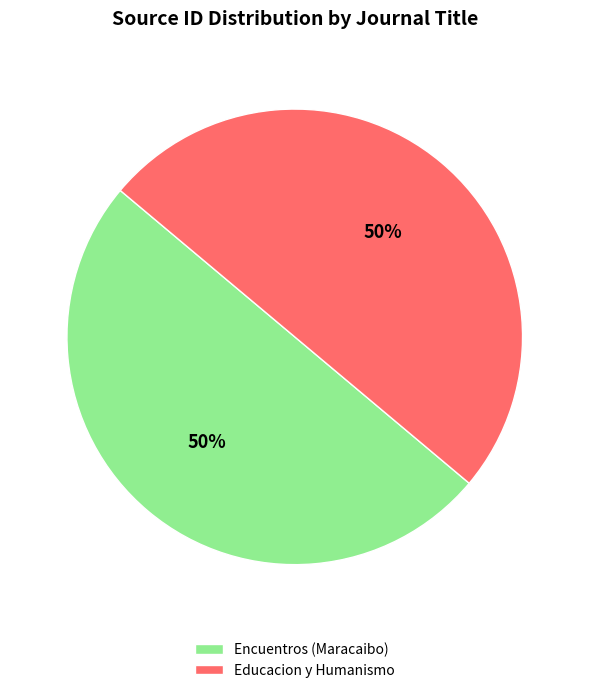

What is the ratio of the value at Encuentros (Maracaibo) to the value at Educacion y Humanismo?

1.0